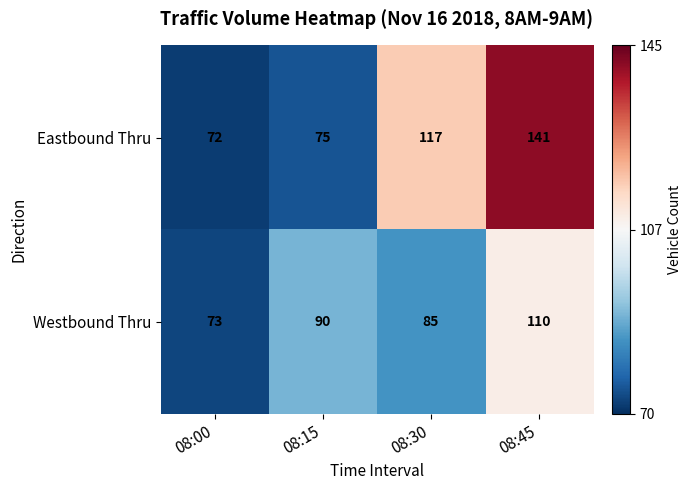

Reading left to right, extract all data points from this chart.

Eastbound Thru: 72	75	117	141
Westbound Thru: 73	90	85	110